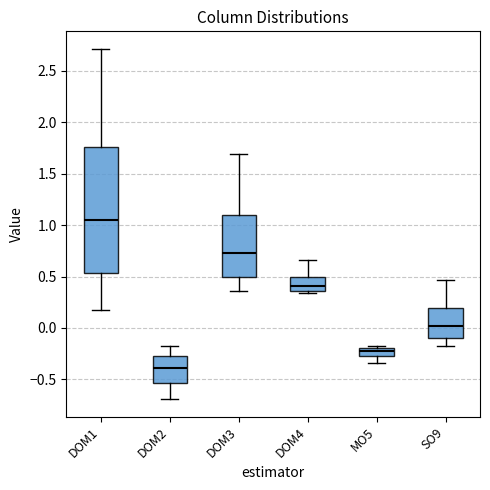

Comparing the boxes themselves (not the whiskers), which one is the tallest?

DOM1